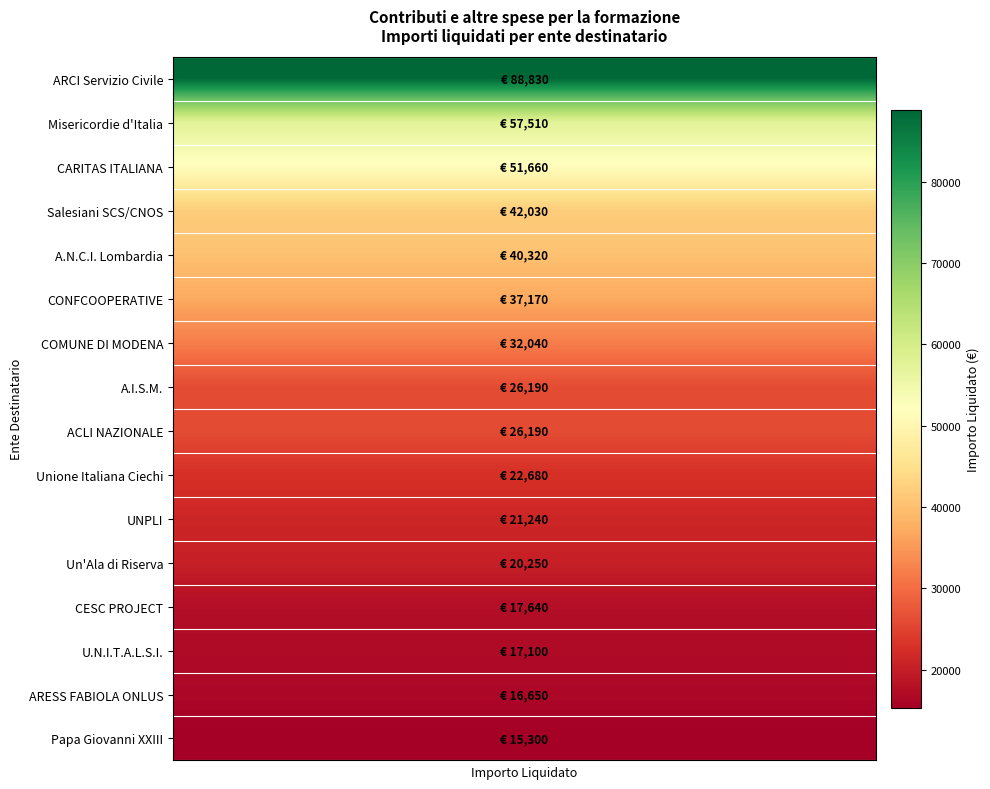

Is it true that the value at 2 is 51660?

True